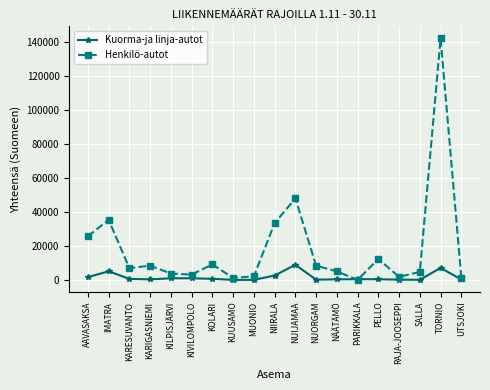

What are all the series names shown in the legend?

Kuorma-ja linja-autot, Henkilö-autot